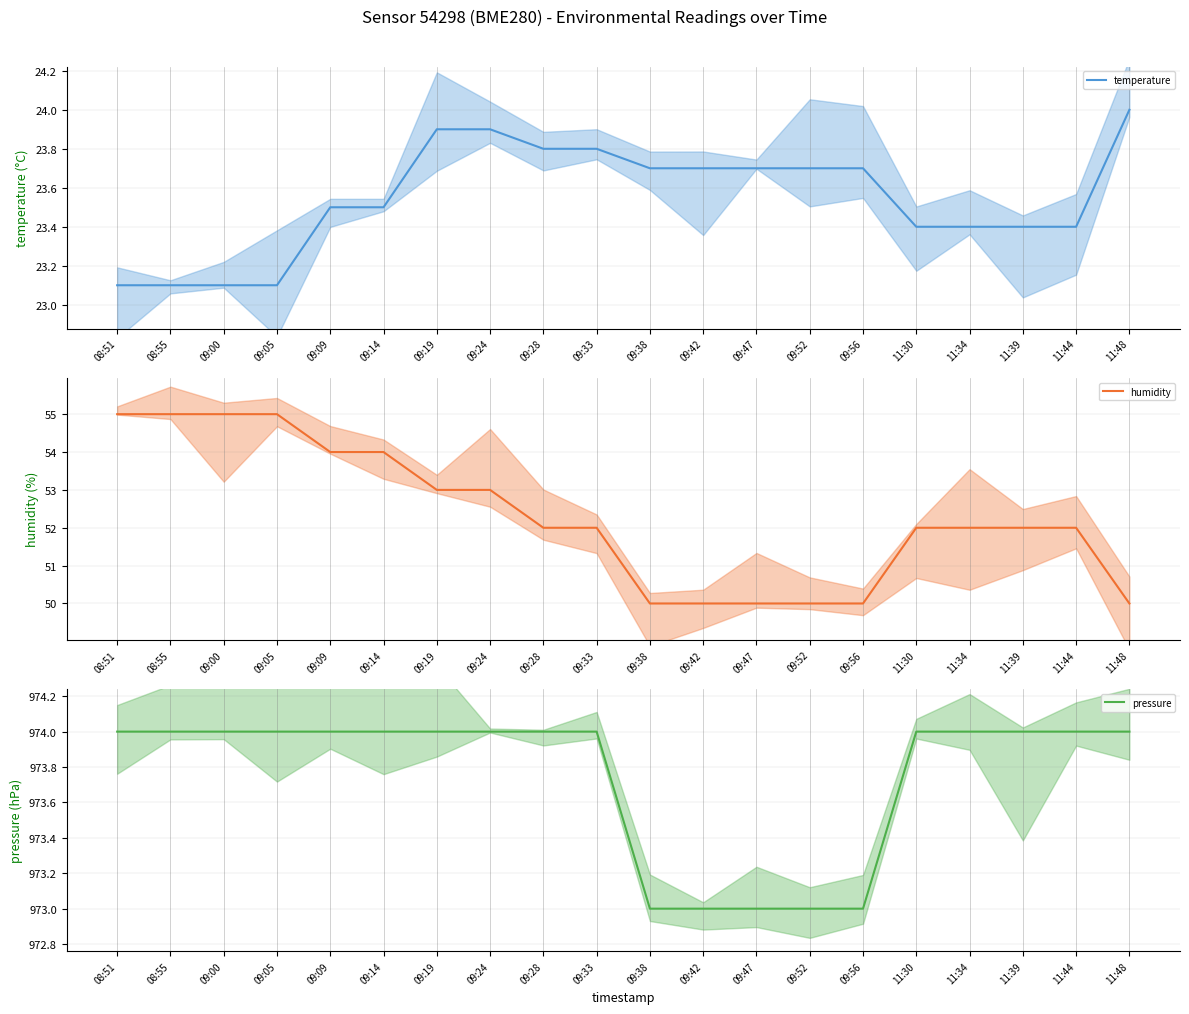

At which label does temperature reach its peak?

11:48